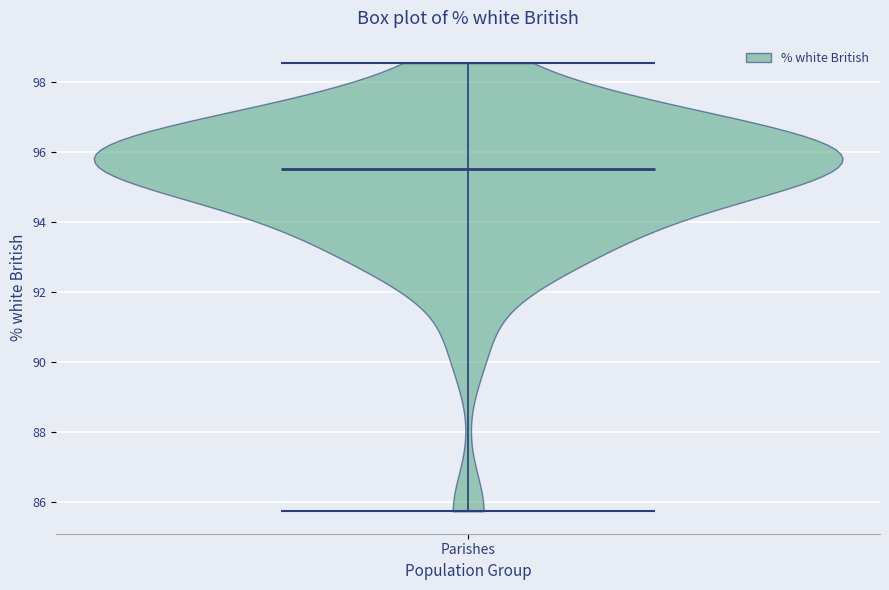

Where does the median line of the violin for Parishes sit on the y-axis? The values are not printed on the chart, so give them approximately, as read against the axis.

95.6